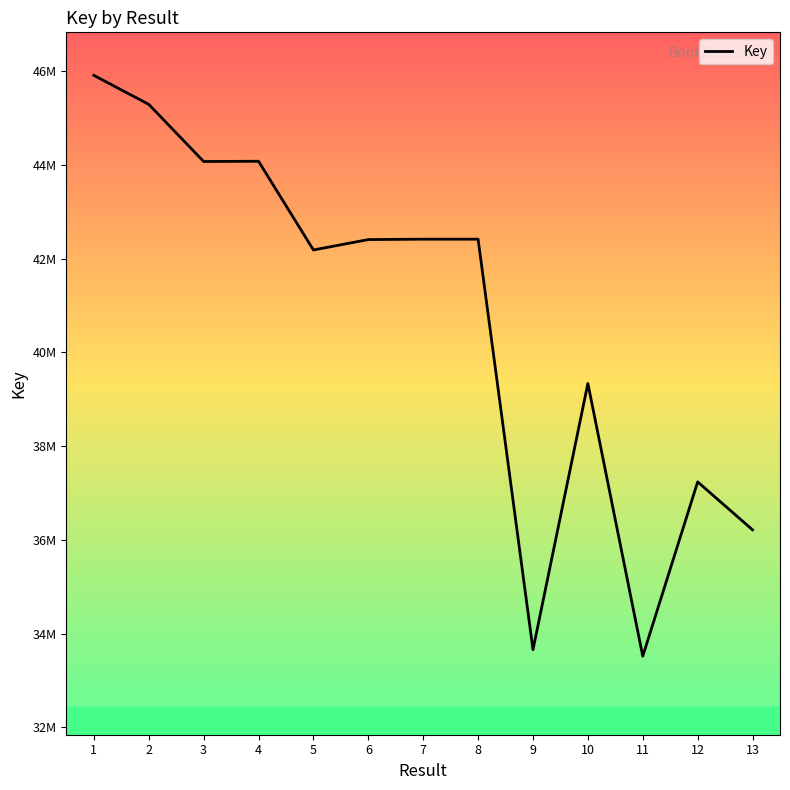

What is the difference between the values at 6 and 12?

5171571